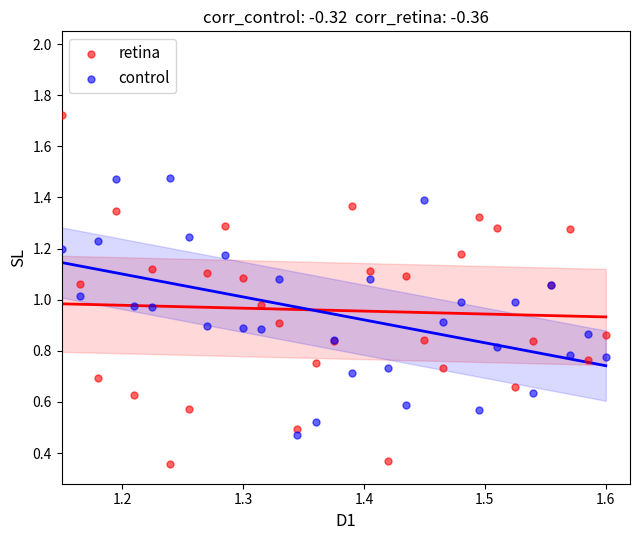

Which series has the widest spread of Y values?

retina